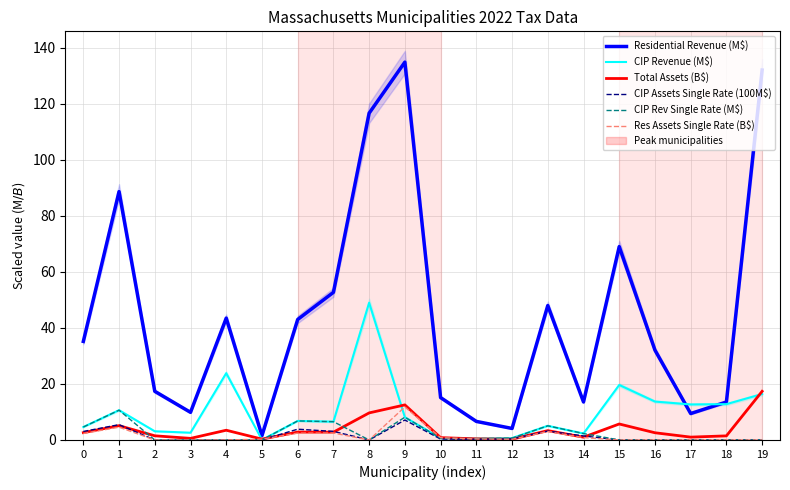

The value of CIP Assets Single Rate (100M$) at 10 is 0.1. True or false?

False